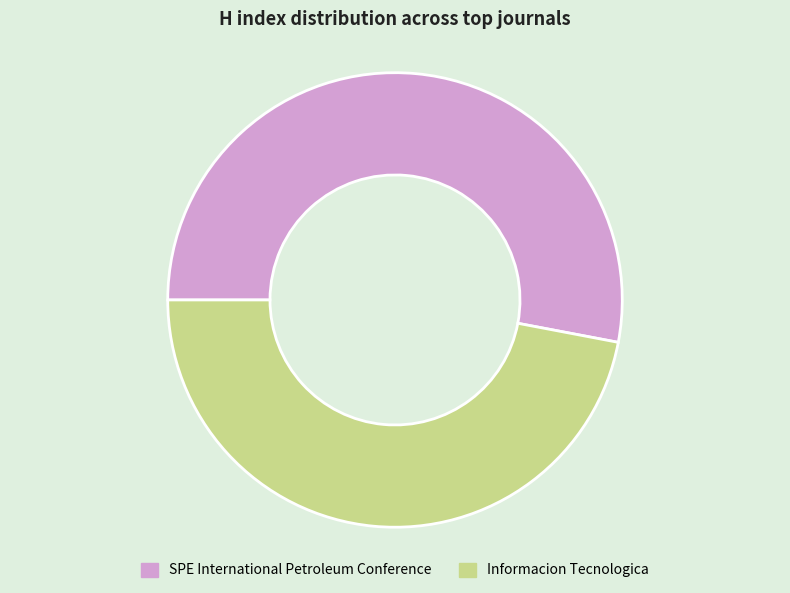

Between SPE International Petroleum Conference and Informacion Tecnologica, which is larger?

SPE International Petroleum Conference